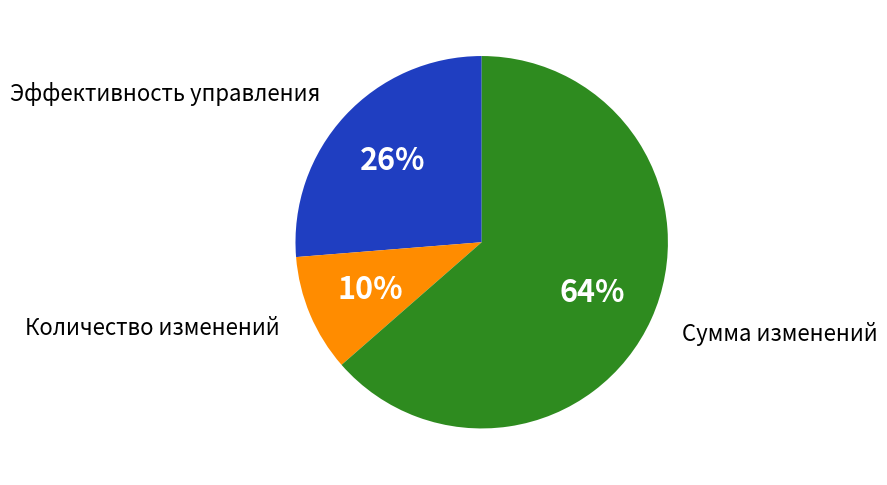

Is there a majority slice in this chart?

Yes